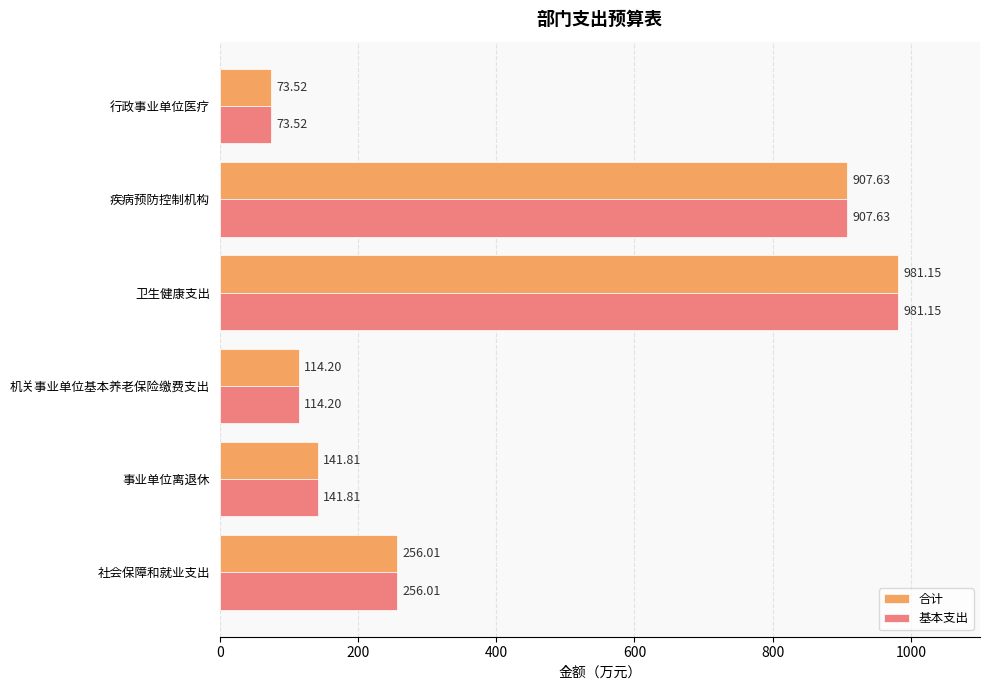

Where is 合计 nearest to the value 527?

社会保障和就业支出